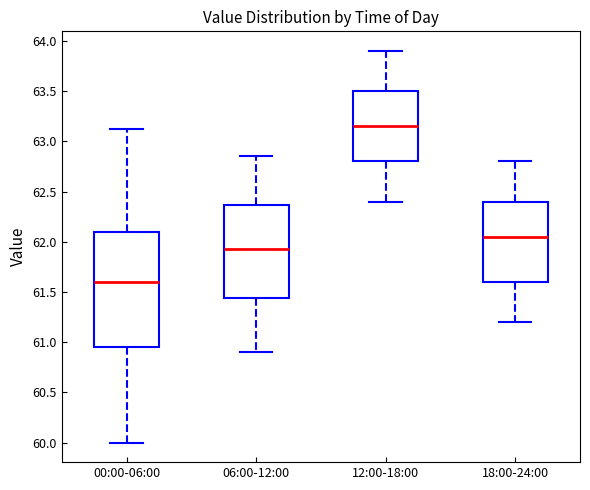

Comparing the boxes themselves (not the whiskers), which one is the tallest?

00:00-06:00